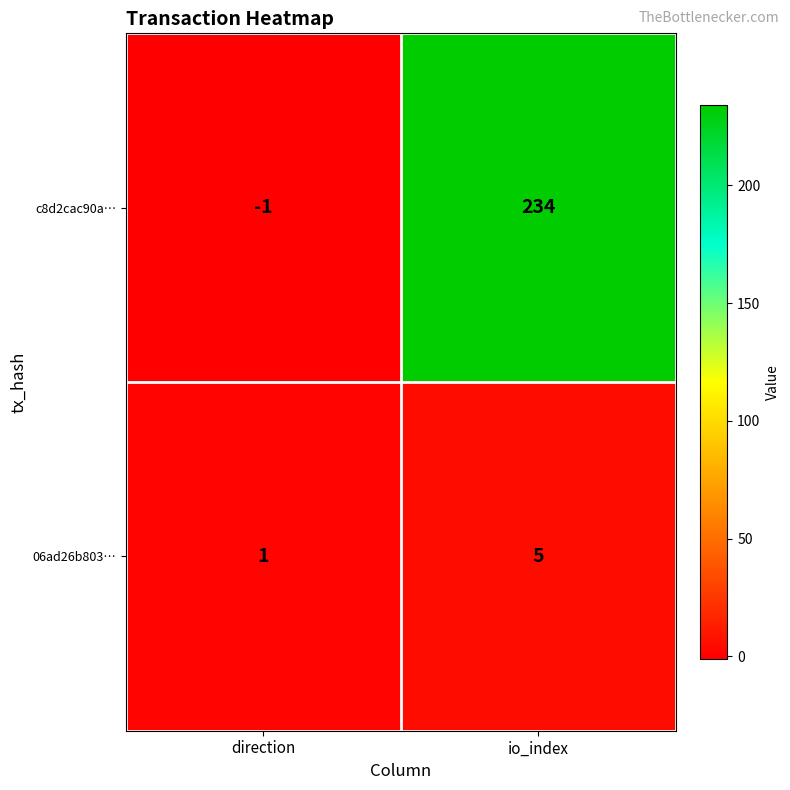

Is it true that 06ad26b803… equals 1 at direction?

True